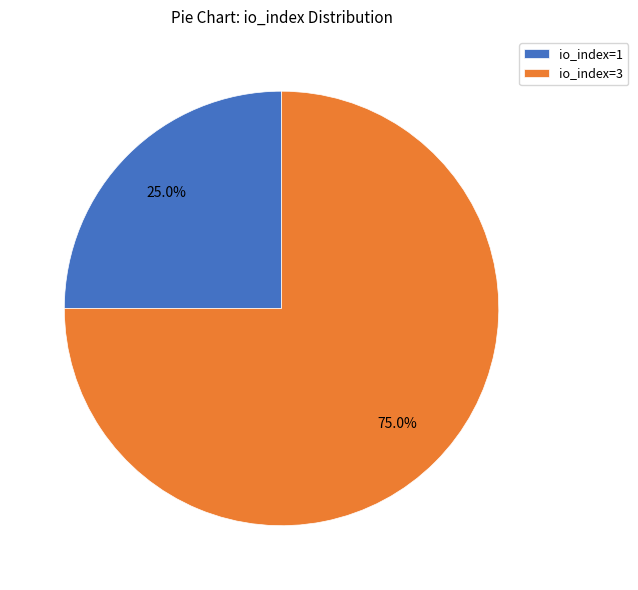

Which slice is the smallest?

io_index=1